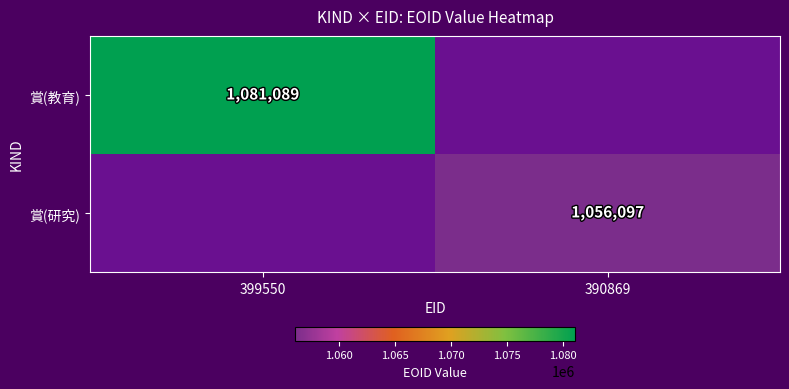

Is it true that 賞(教育) equals 1081089 at 399550?

True